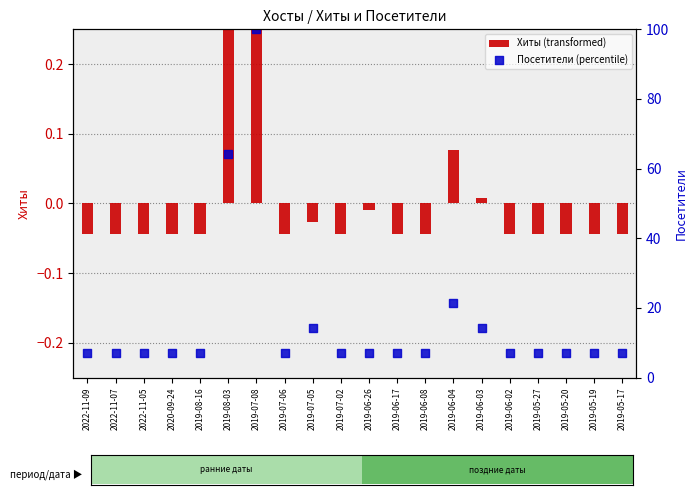

What are all the series names shown in the legend?

Хиты (transformed), Посетители (percentile)